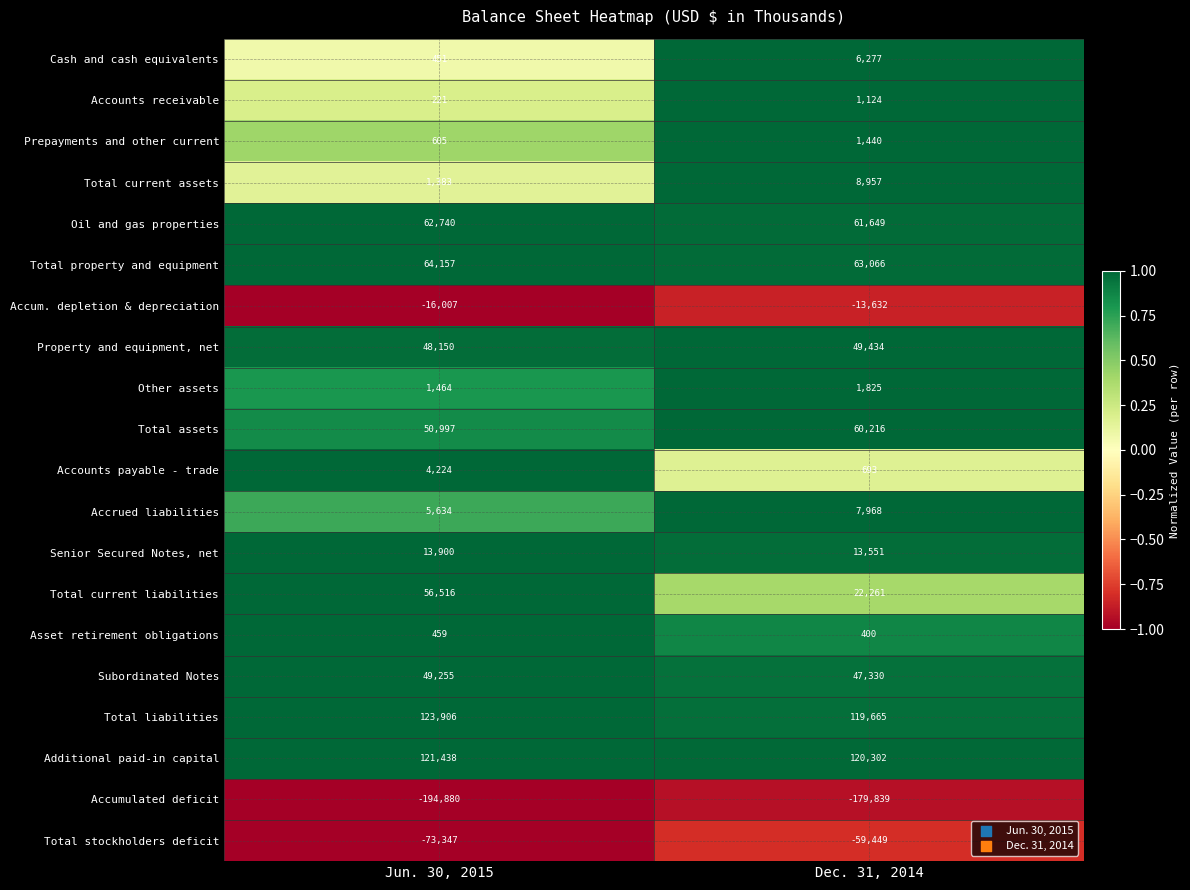

Read the Total stockholders deficit value at Dec. 31, 2014, to the nearest 100.

-59400